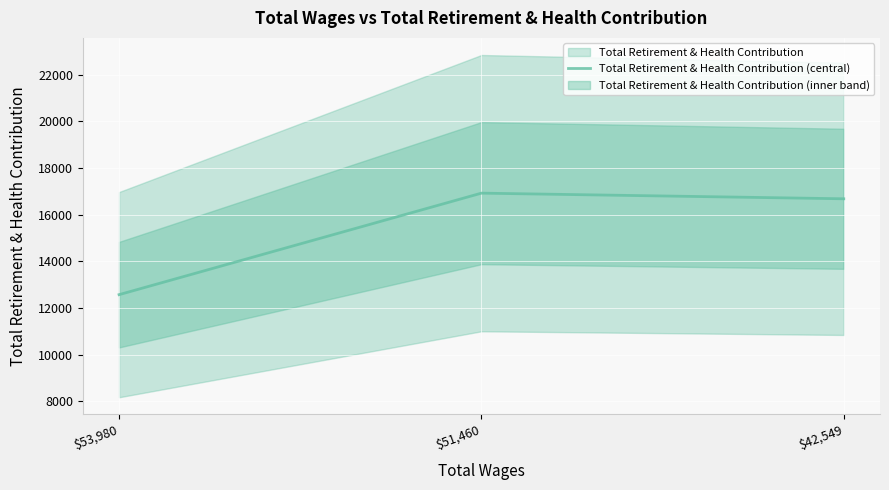

How many distinct data groups are displayed?

1